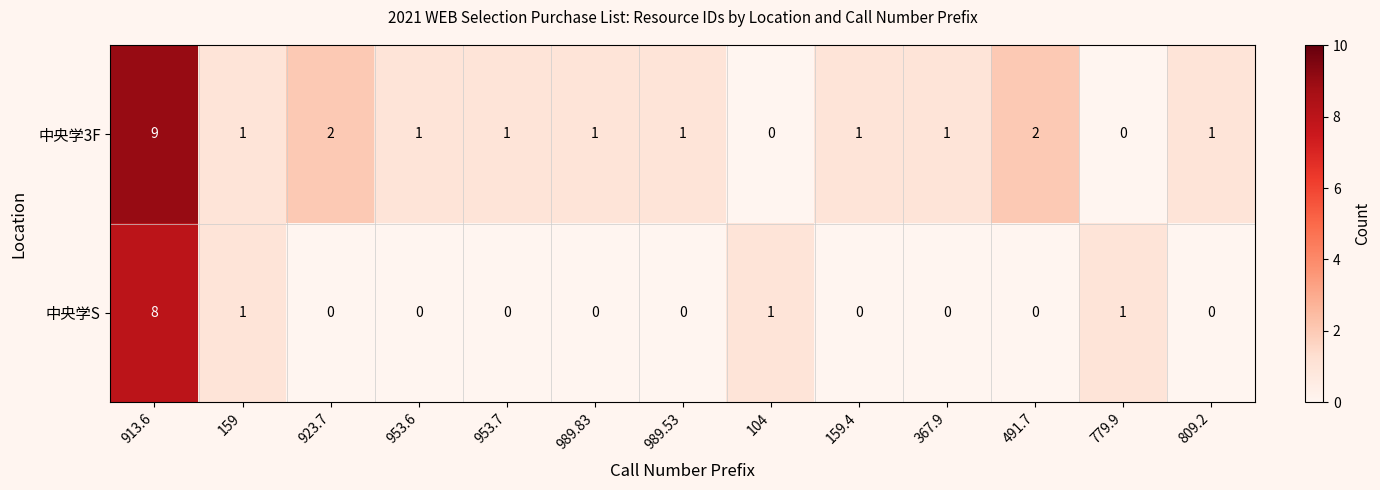

What is the difference between the maximum and second lowest values in the 中央学S series?

8